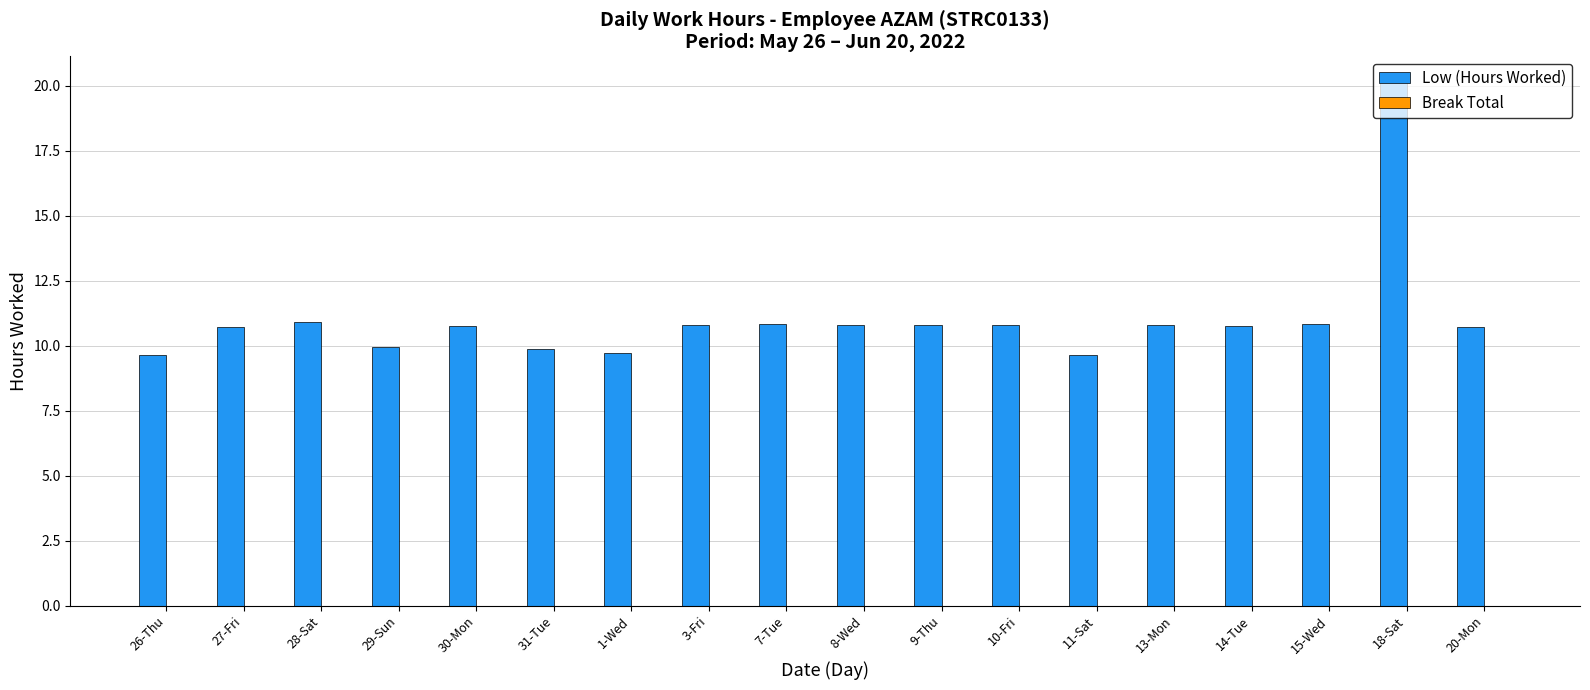

What is the ratio of the value at 1-Wed to the value at 30-Mon?

0.9